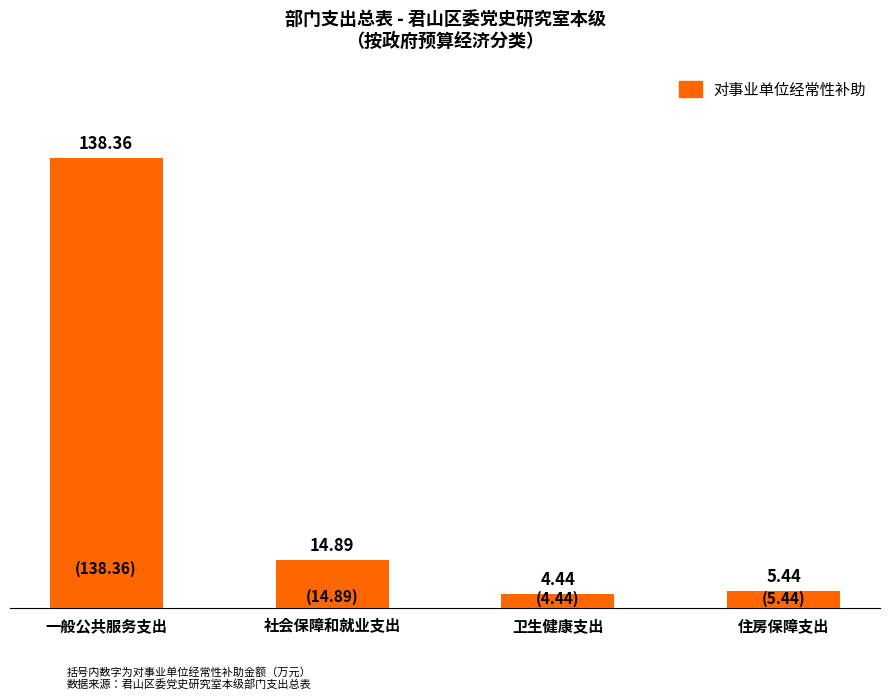

Which has a higher value, 一般公共服务支出 or 社会保障和就业支出?

一般公共服务支出